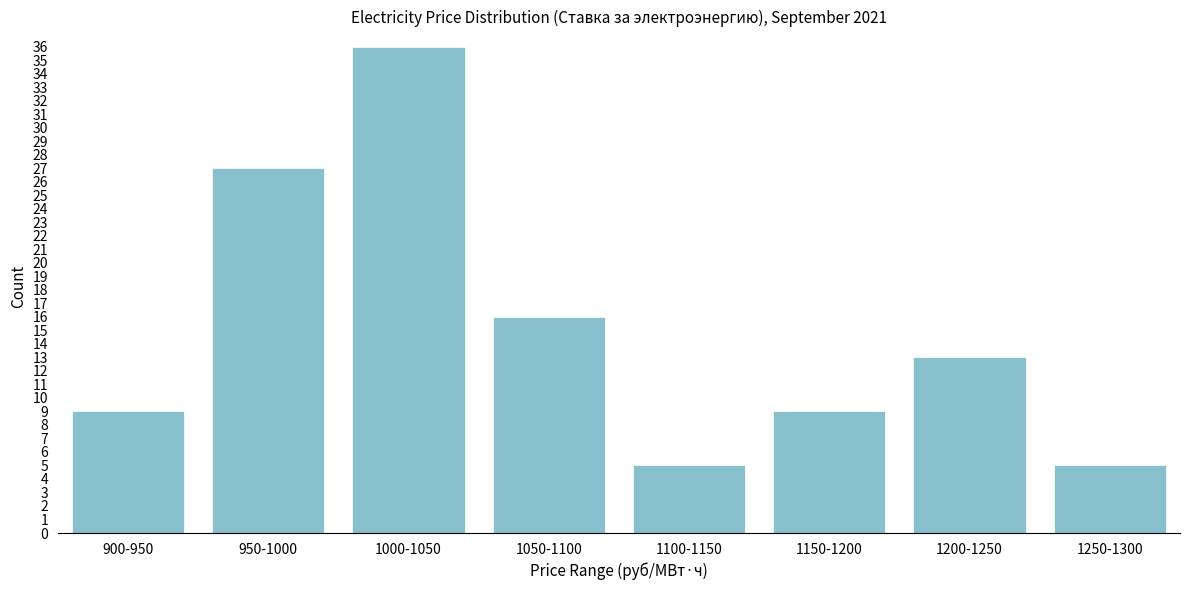

Reading left to right, transcribe all the data shown in this chart.

900-950=9	950-1000=27	1000-1050=36	1050-1100=16	1100-1150=5	1150-1200=9	1200-1250=13	1250-1300=5